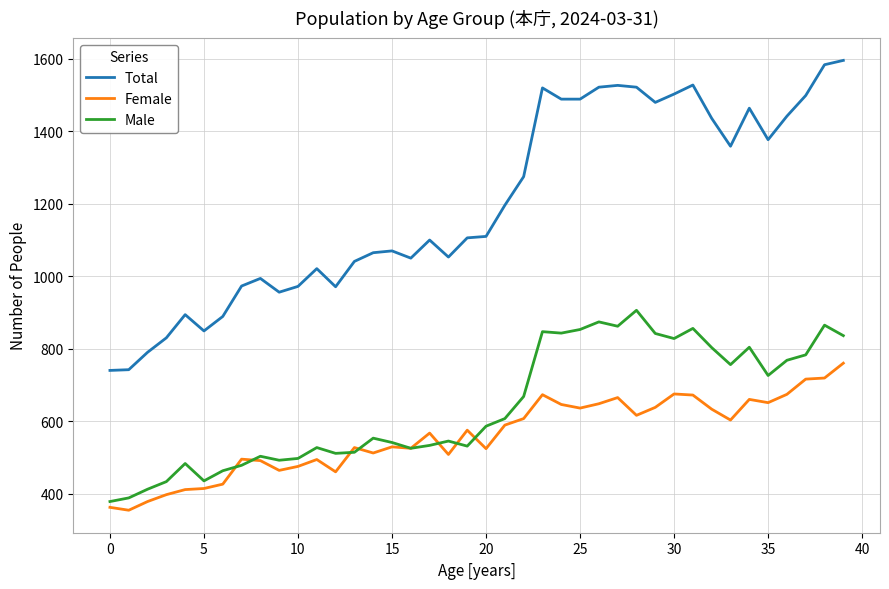

Which series has the largest total across all categories?

Total